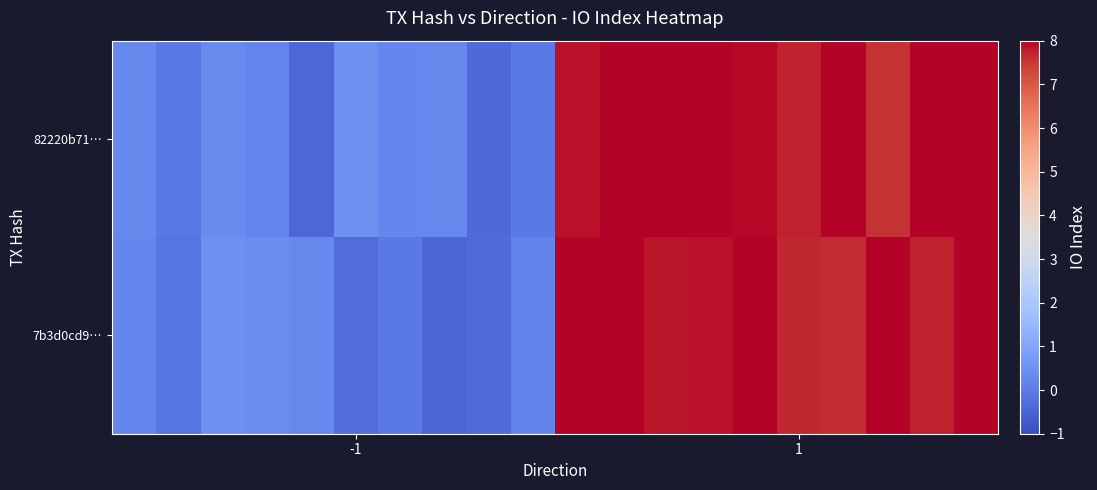

How many distinct data groups are displayed?

2